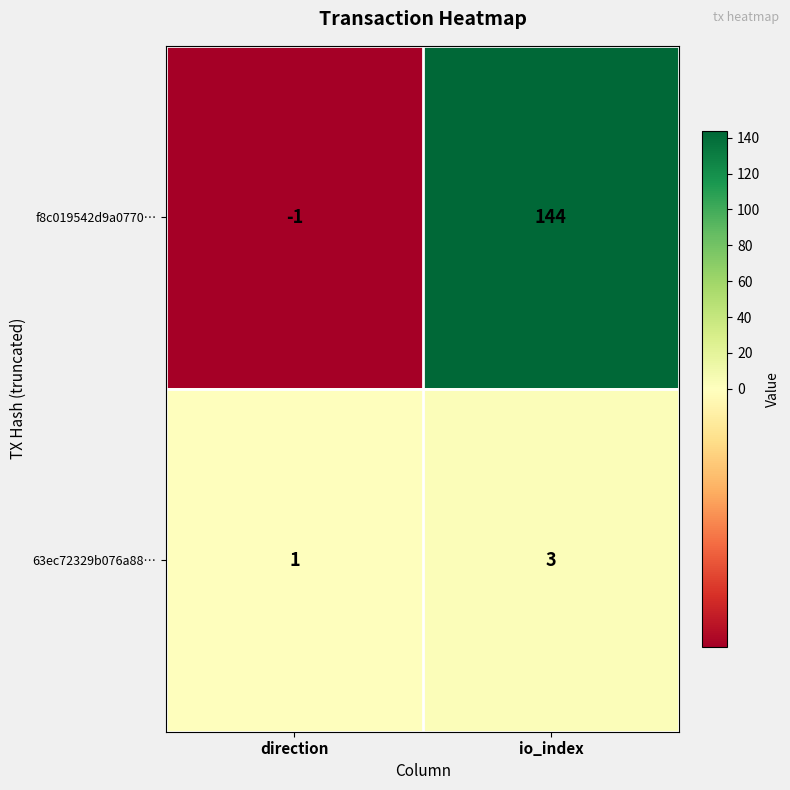

Reading left to right, what are all the values shown in this chart?

f8c019542d9a0770…: direction=-1	io_index=144
63ec72329b076a88…: direction=1	io_index=3